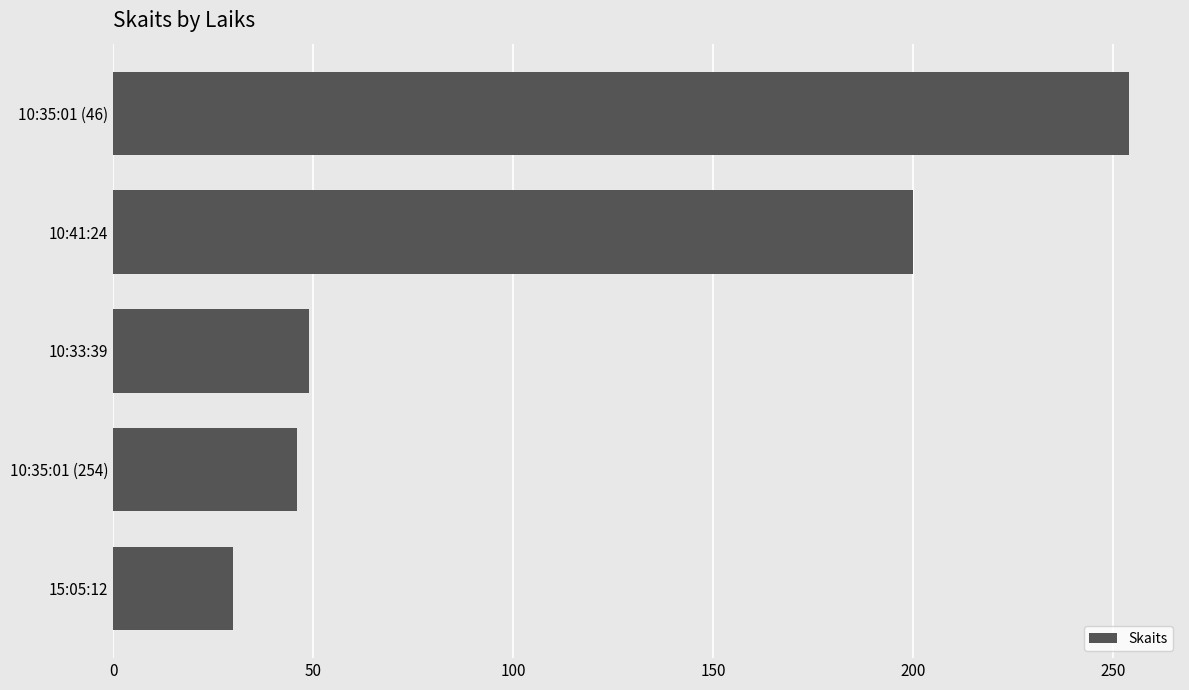

How many values are below 49?

2